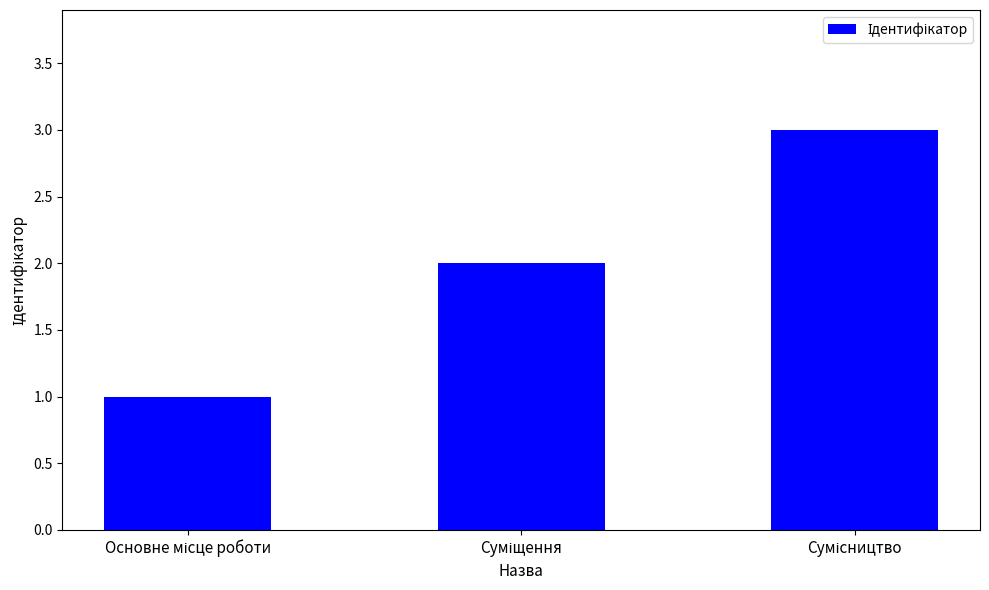

What is the greatest value displayed?

3